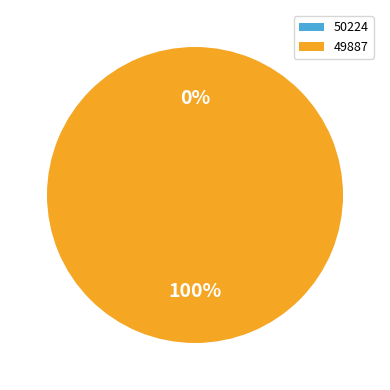

Combined, do 50224 and 49887 account for over 50%?

Yes